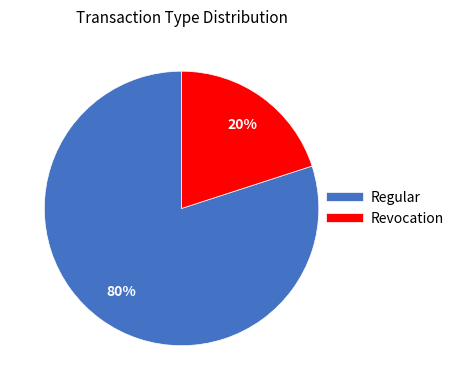

What percentage is the Revocation slice, to the nearest percent?

20%